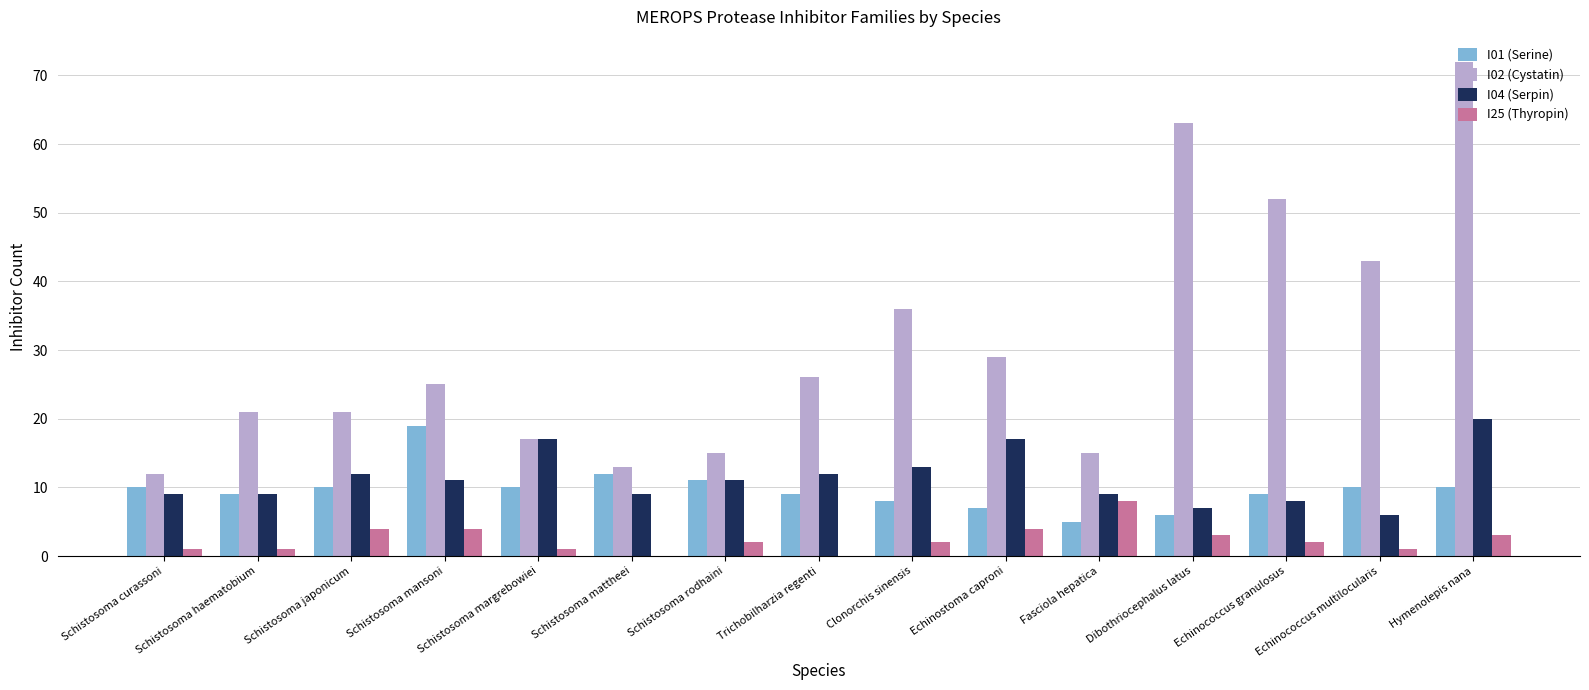

How many data points does each series have?

15